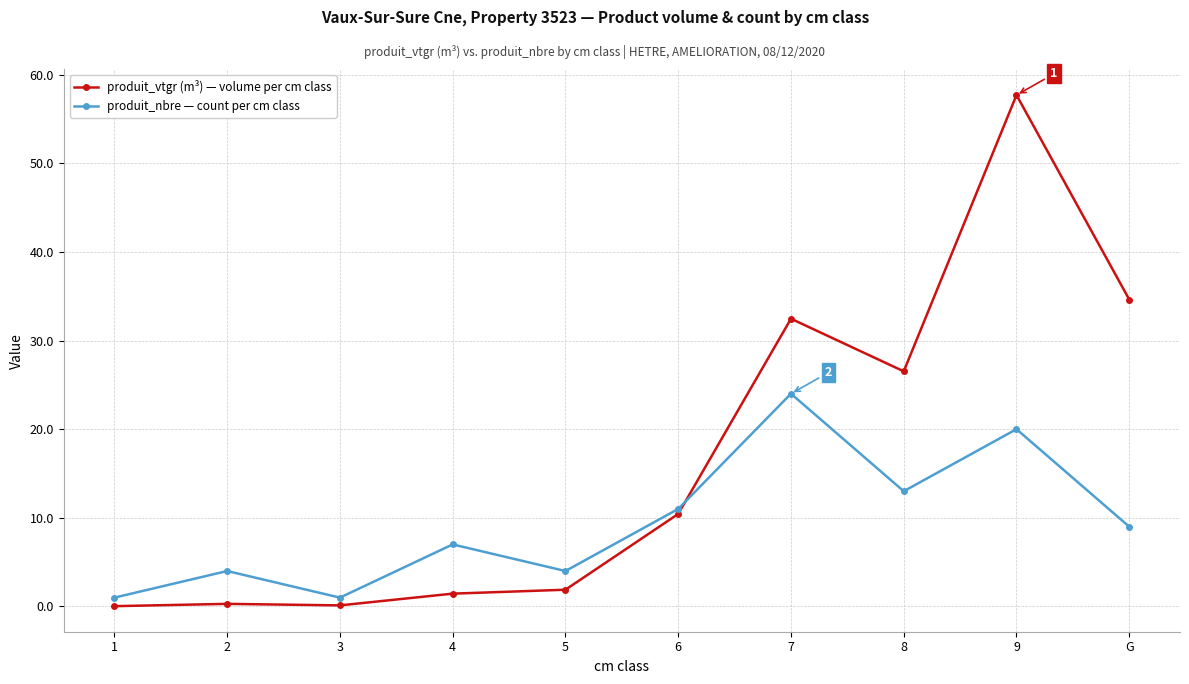

Does the chart have visible grid lines?

Yes